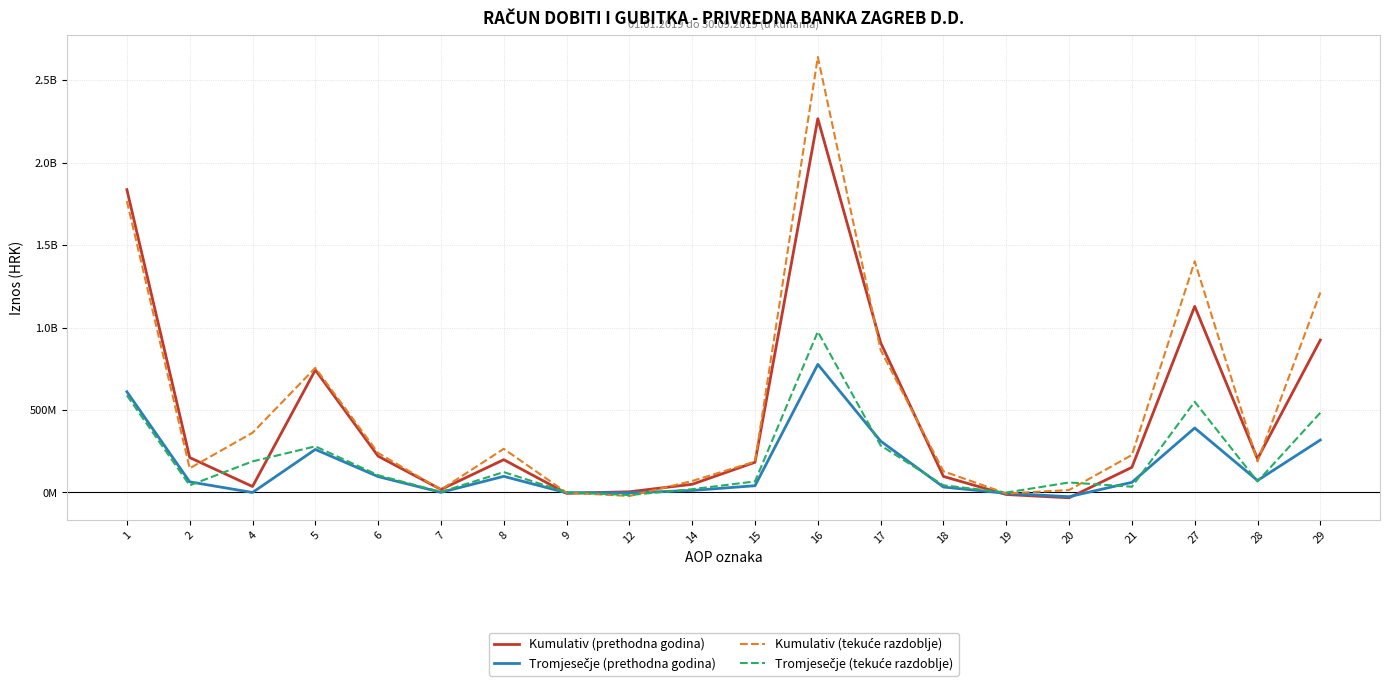

Does the chart display data point markers on the line(s)?

No